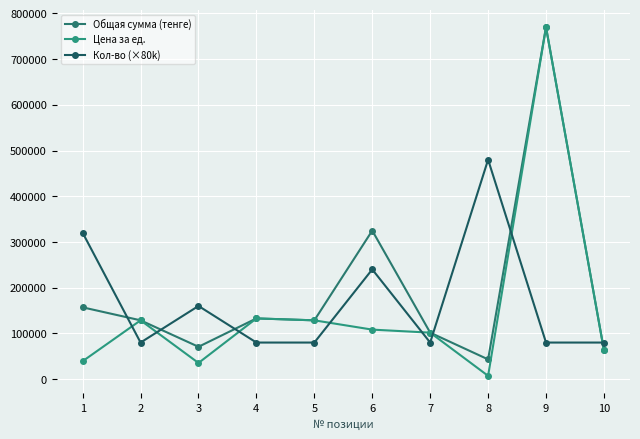

Between 5 and 7, which is larger?

5